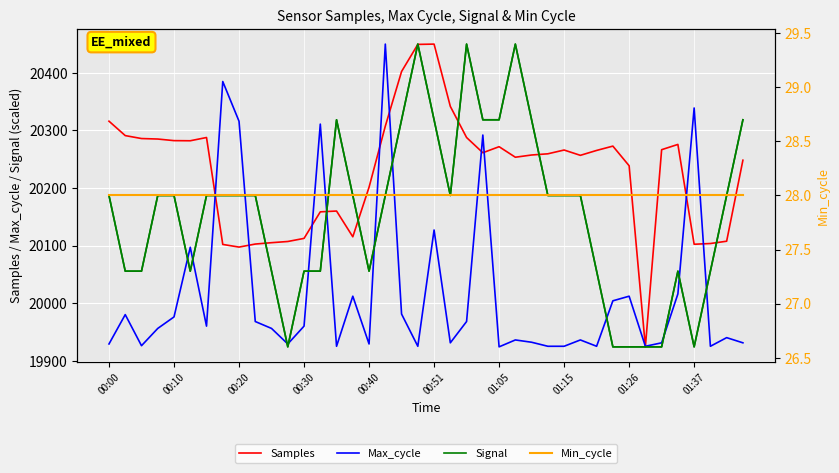

How many interior local peaks does the Samples series have?

7